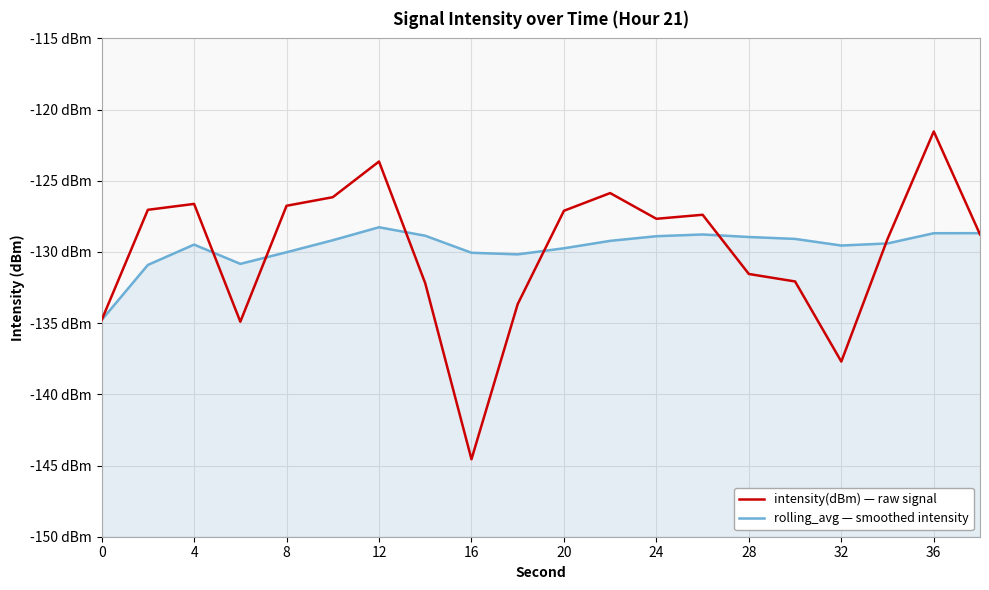

True or false: rolling_avg — smoothed intensity and intensity(dBm) — raw signal cross at least once.

True